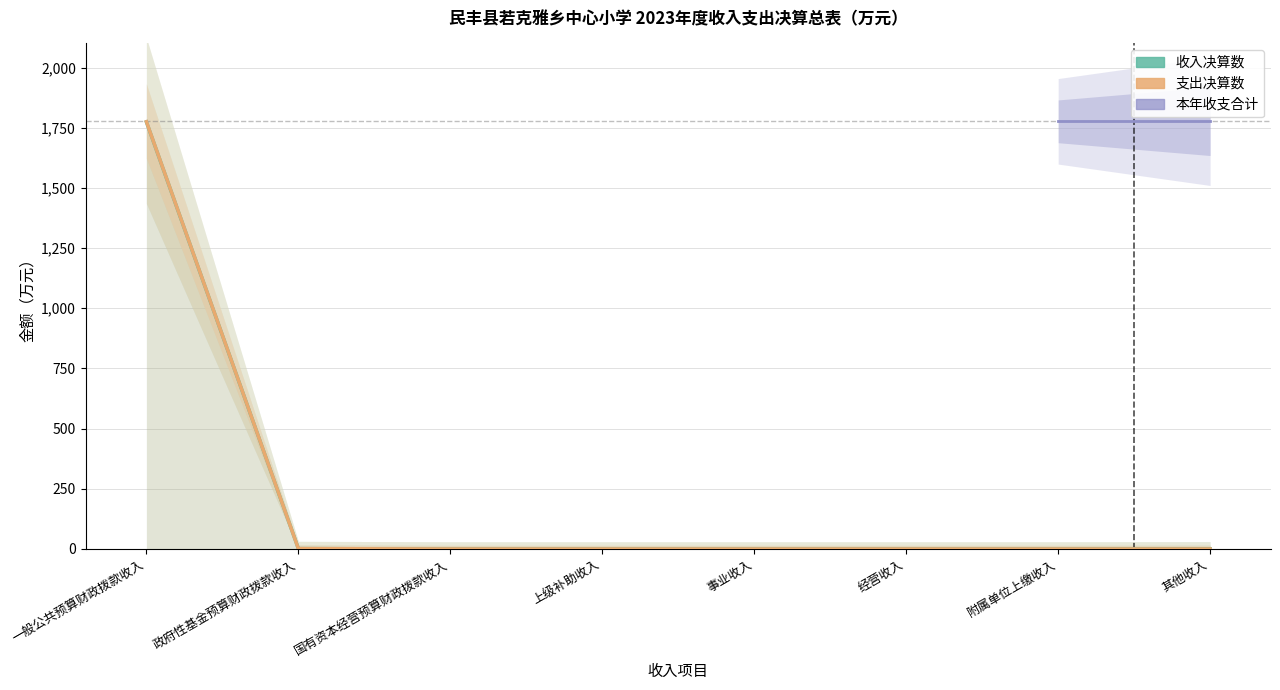

The chart shows a value of 2.2 at 政府性基金预算财政拨款收入. True or false?

False